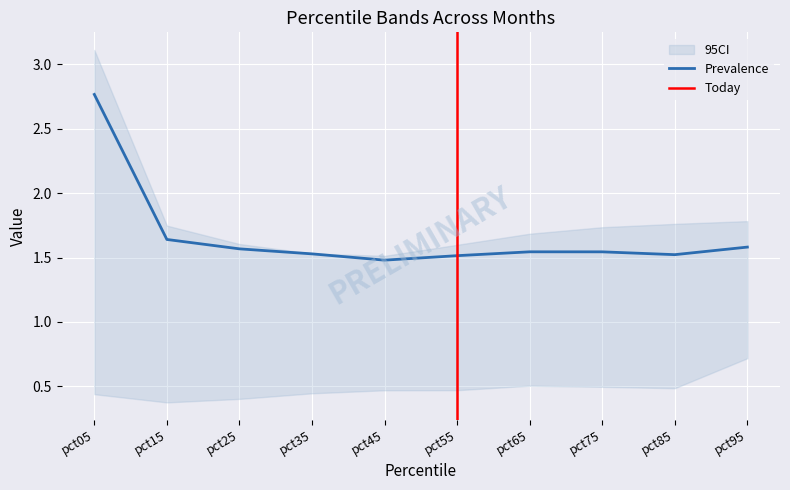

The value of Prevalence at pct45 is 2.4. True or false?

False